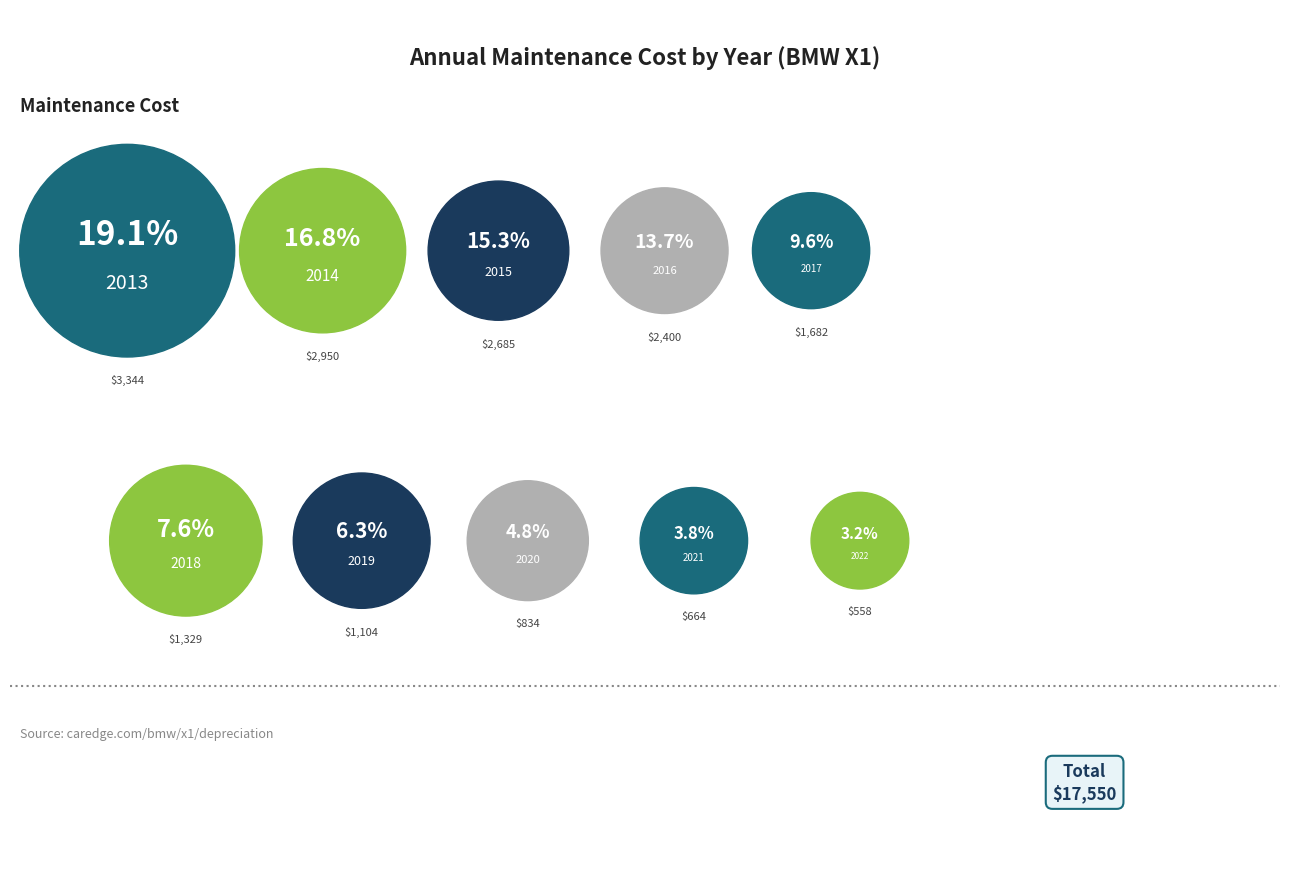

How many slices are in this pie chart?

10